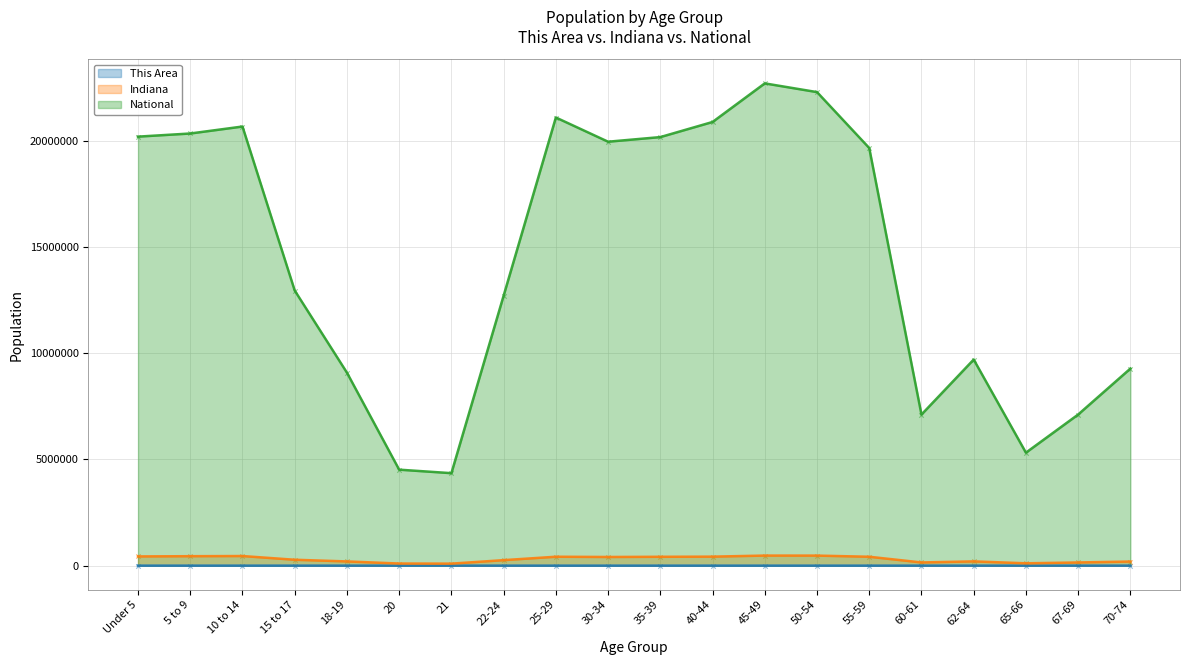

What is the total value across all series at 22-24?

12971360